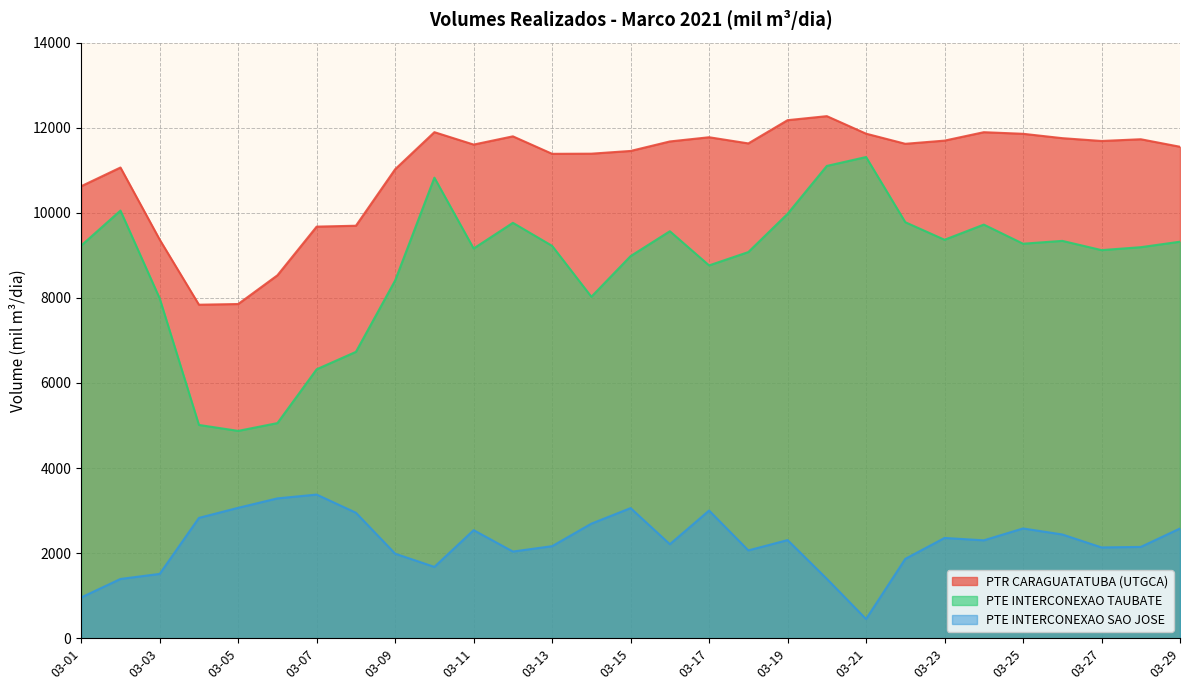

Reading left to right, extract all data points from this chart.

PTR CARAGUATATUBA (UTGCA): 10625.8	11064.9	9369.8	7839.7	7856.0	8531.4	9675.6	9696.4	11024.7	11896.0	11604.4	11798.0	11387.0	11390.3	11454.5	11677.7	11776.6	11631.7	12177.9	12272.6	11860.6	11622.6	11697.5	11895.3	11857.9	11755.2	11688.7	11729.5	11552.9
PTE INTERCONEXAO TAUBATE: 9231.0	10052.2	7987.3	5013.1	4873.7	5056.8	6322.1	6731.6	8410.2	10826.4	9161.2	9764.9	9223.1	8026.9	8982.8	9567.1	8763.8	9077.5	9976.3	11102.4	11311.5	9779.0	9366.8	9723.2	9273.8	9340.6	9123.2	9192.0	9321.4
PTE INTERCONEXAO SAO JOSE: 957.9	1392.6	1511.8	2828.5	3065.4	3287.0	3376.5	2949.6	1986.6	1676.4	2540.3	2037.1	2163.6	2692.9	3058.6	2209.9	3001.0	2064.1	2306.5	1396.2	450.7	1865.9	2356.9	2300.7	2580.0	2438.5	2133.9	2146.0	2579.1